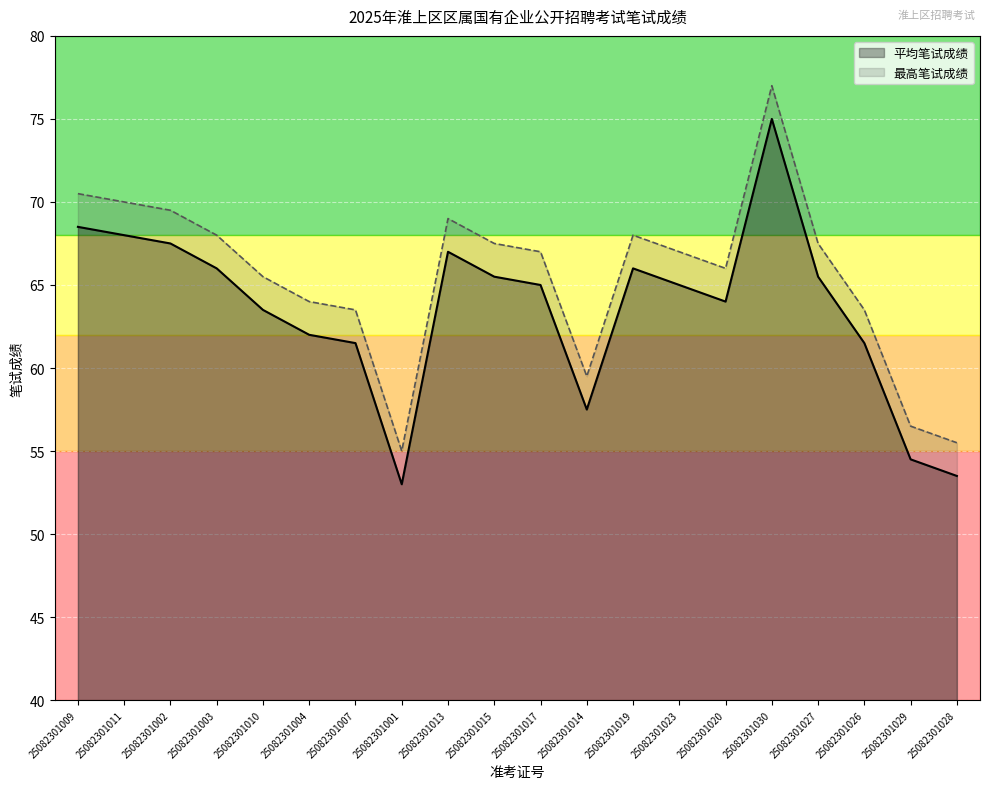

At how many categories does at least one series exceed 67?

9